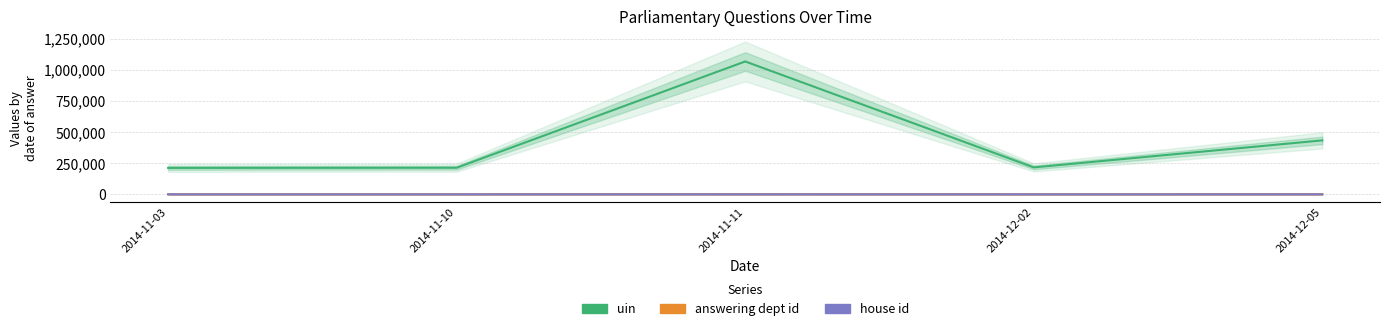

What is the sum of the answering dept id values at 2014-11-10 and 2014-12-02?

120